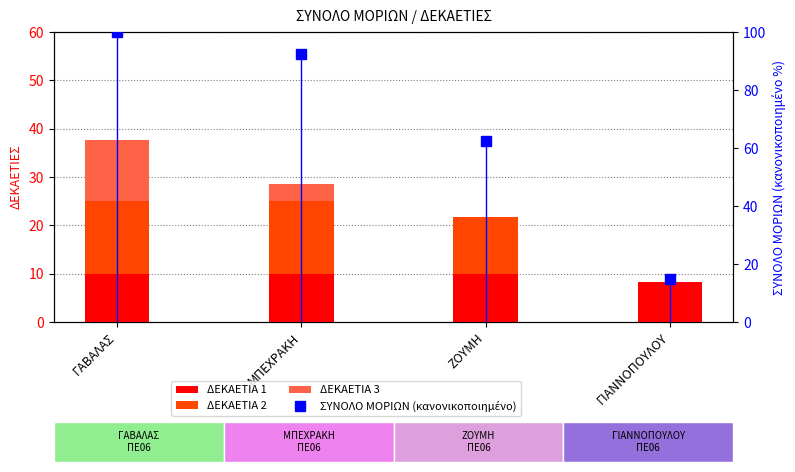

At ΜΠΕΧΡΑΚΗ, list the series in order from smallest to largest.

ΔΕΚΑΕΤΙΑ 3, ΔΕΚΑΕΤΙΑ 1, ΔΕΚΑΕΤΙΑ 2, ΣΥΝΟΛΟ ΜΟΡΙΩΝ (κανονικοποιημένο)